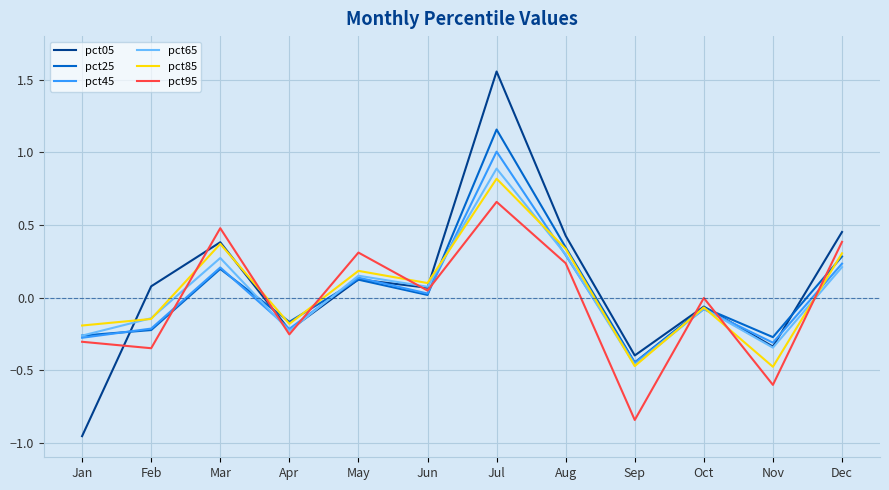

The value of pct45 at Sep is -0.7. True or false?

False